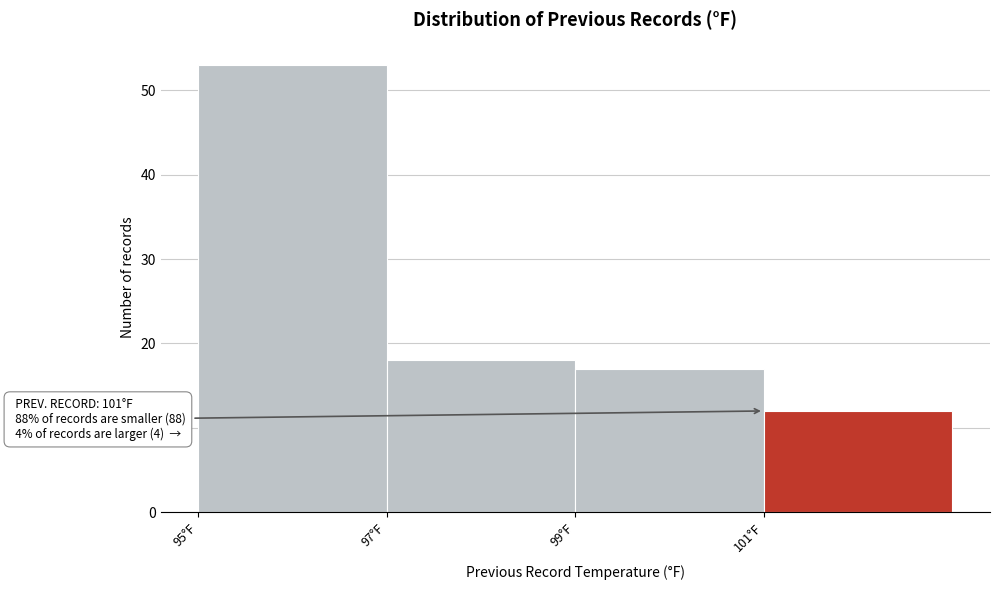

Over which range of the x-axis is the bar tallest?

95 to 97